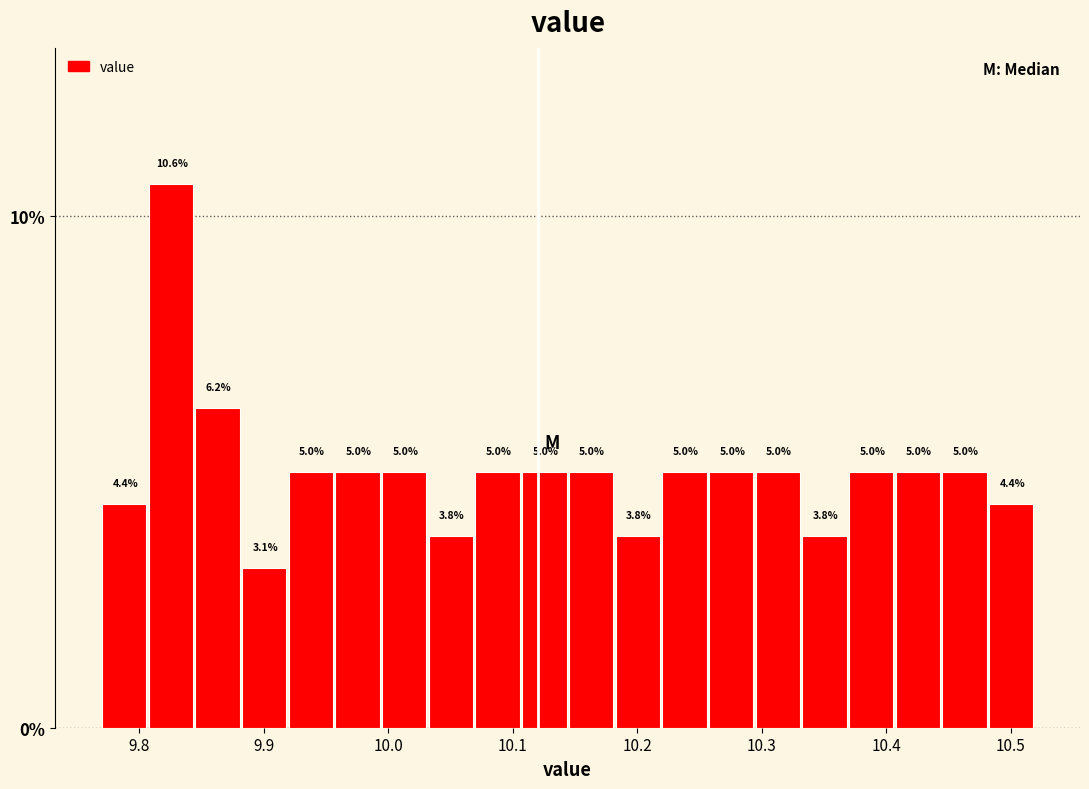

Around what value on the x-axis is the tallest bar? Give the approximate position of its centre, as read against the axis.

9.83